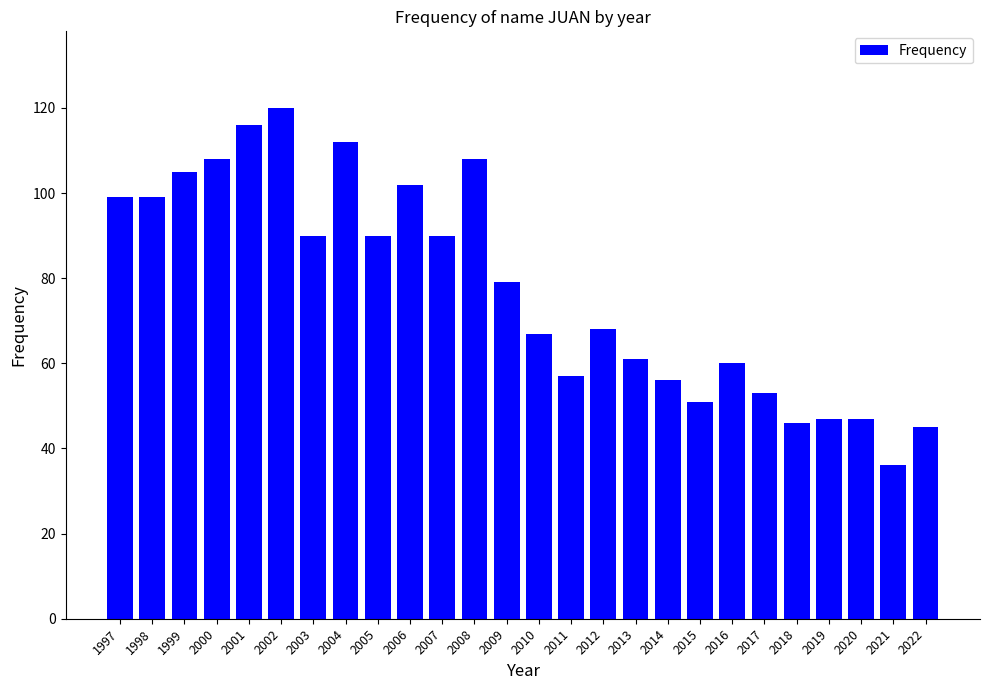

Between 2019 and 1998, which is larger?

1998